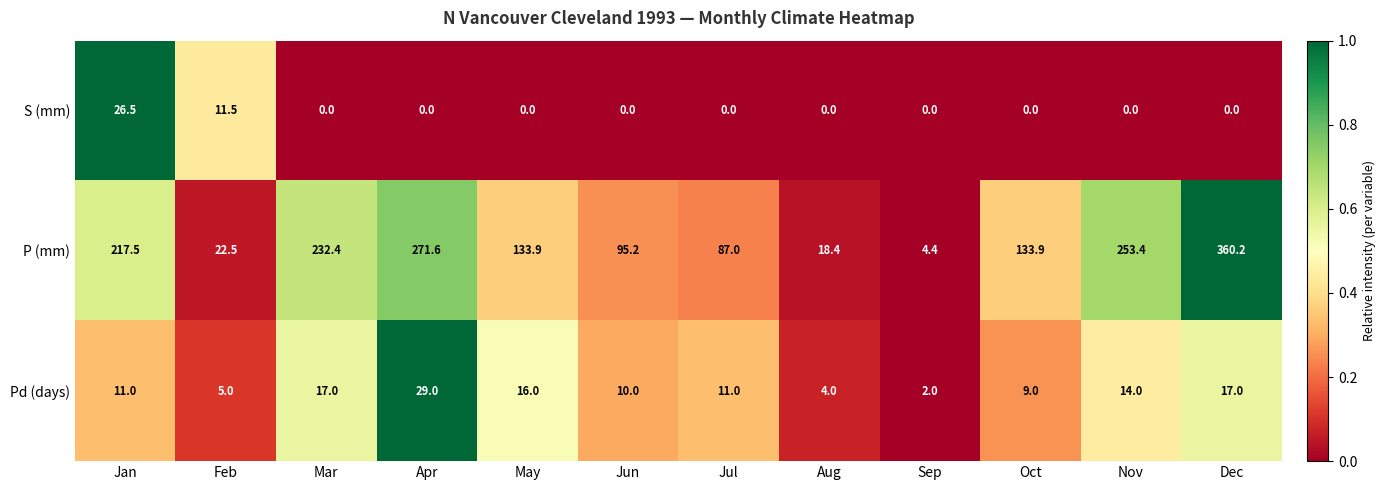

Between Jun and Oct, which series saw the biggest shift?

P (mm)